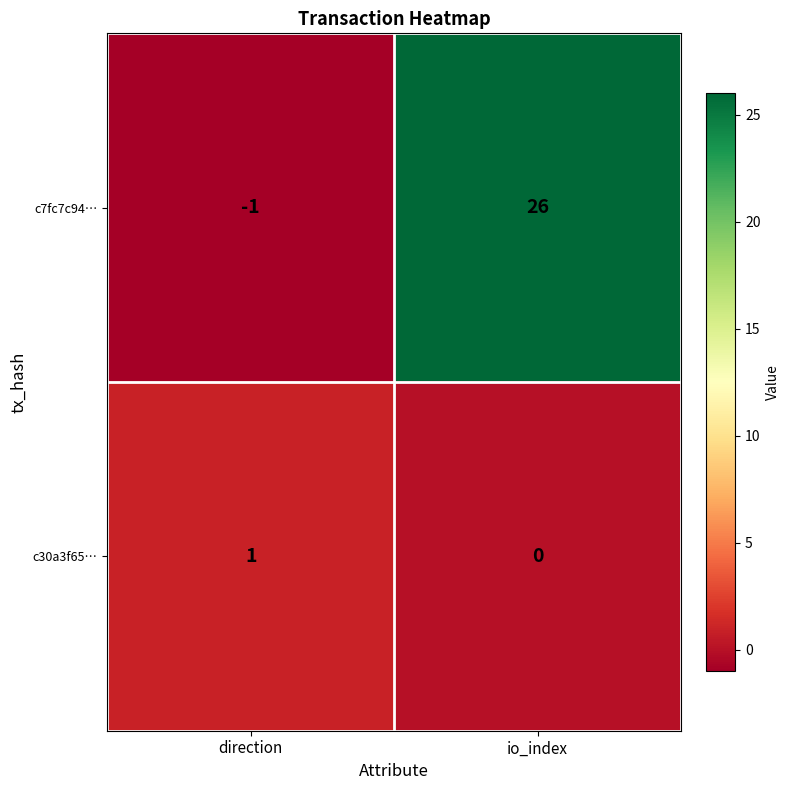

Is it true that c7fc7c94… equals 11 at io_index?

False